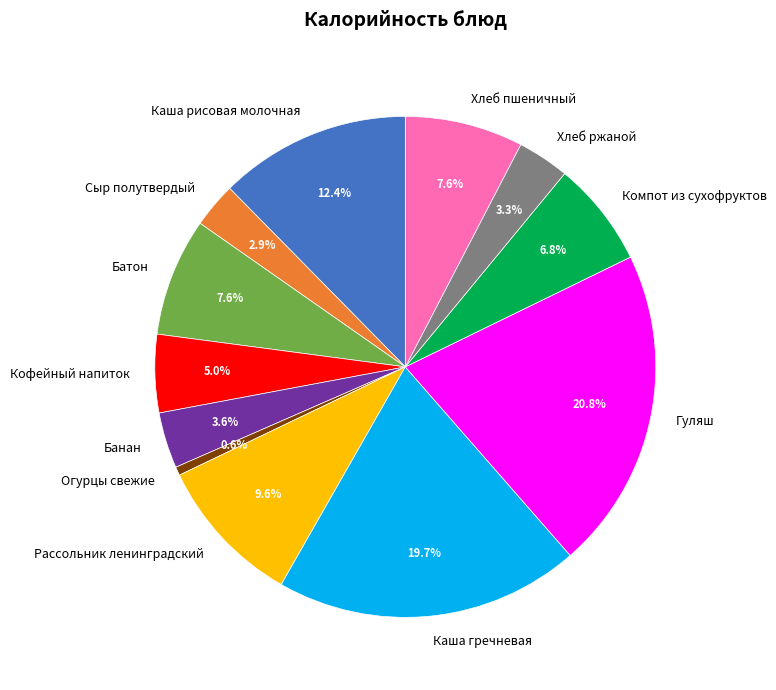

True or false: Гуляш accounts for 21% of the total.

True